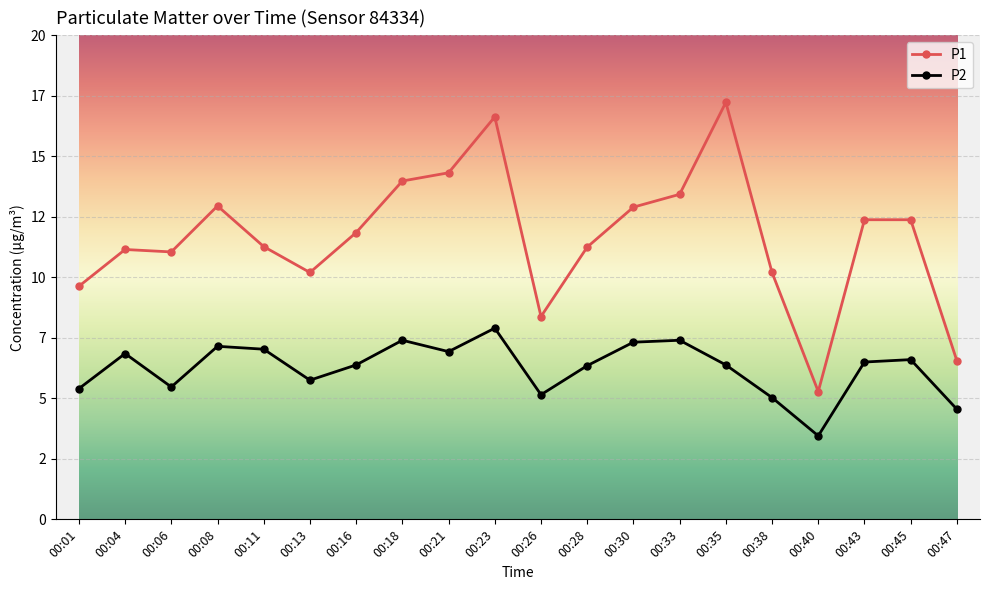

Reading left to right, what are all the values shown in this chart?

P1: 00:01=9.6	00:04=11.2	00:06=11.1	00:08=12.9	00:11=11.3	00:13=10.2	00:16=11.8	00:18=14.0	00:21=14.3	00:23=16.6	00:26=8.4	00:28=11.2	00:30=12.9	00:33=13.4	00:35=17.2	00:38=10.2	00:40=5.3	00:43=12.4	00:45=12.4	00:47=6.5
P2: 00:01=5.4	00:04=6.8	00:06=5.5	00:08=7.2	00:11=7.0	00:13=5.8	00:16=6.4	00:18=7.4	00:21=6.9	00:23=7.9	00:26=5.2	00:28=6.3	00:30=7.3	00:33=7.4	00:35=6.4	00:38=5.0	00:40=3.5	00:43=6.5	00:45=6.6	00:47=4.5